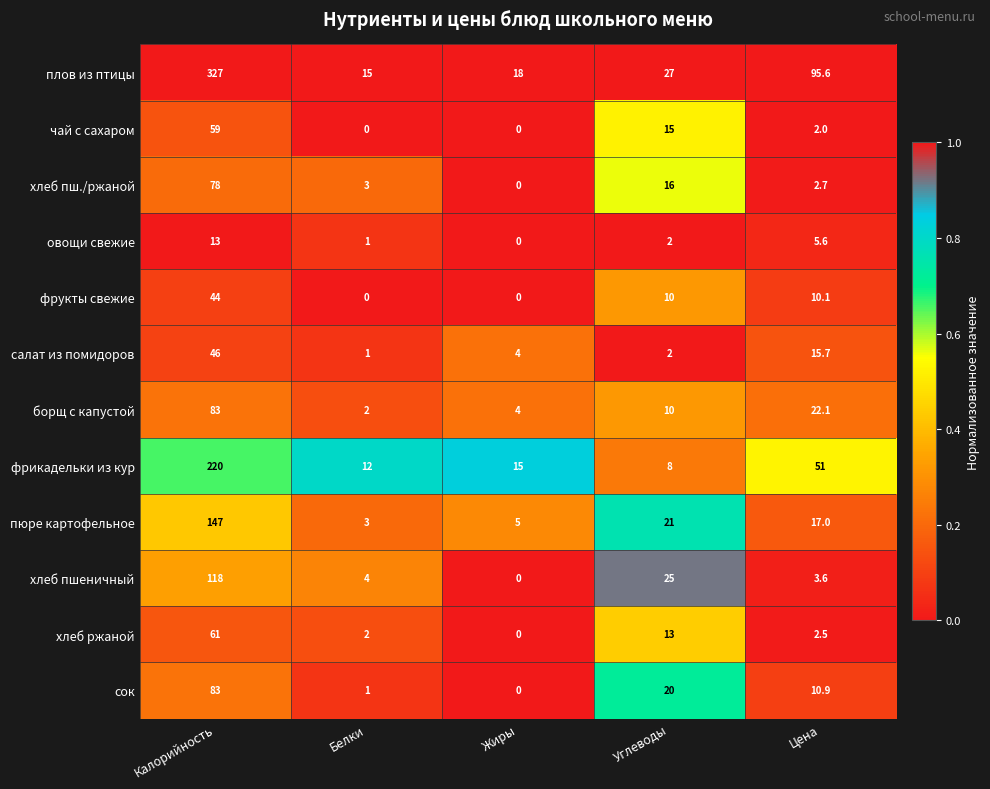

Between Белки and Углеводы, which series saw the biggest shift?

хлеб пшеничный